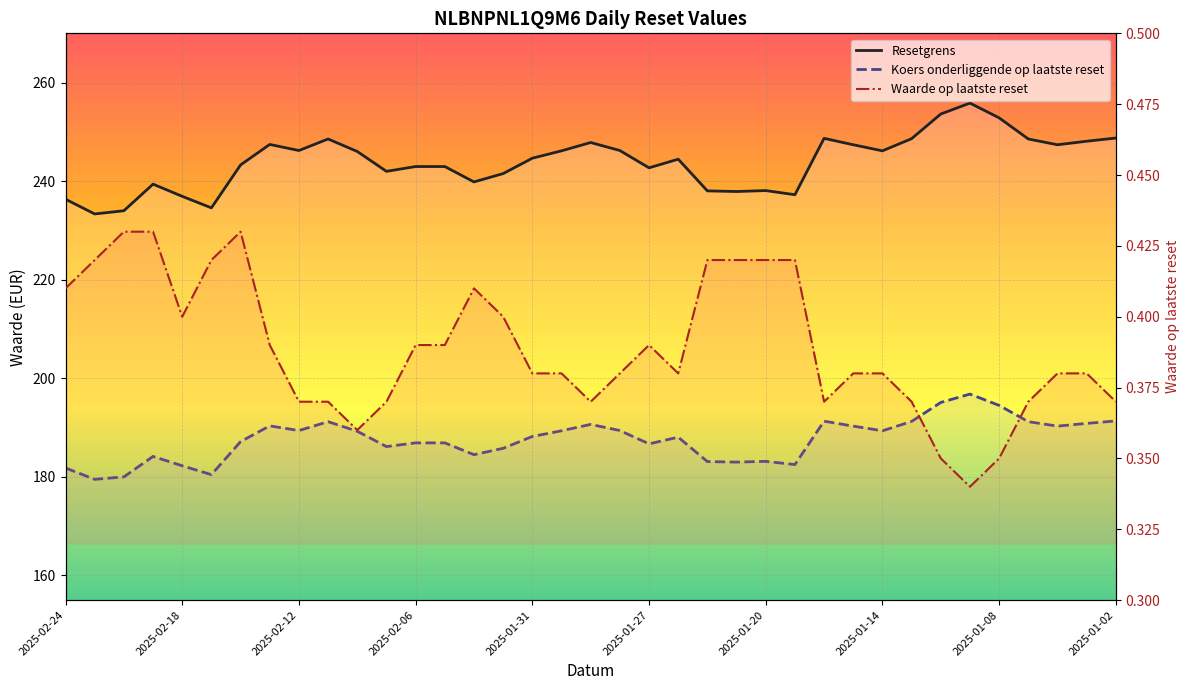

Reading left to right, transcribe all the data shown in this chart.

Resetgrens: 236.3	233.3	234.0	239.4	236.9	234.6	243.3	247.5	246.2	248.6	246.0	242.0	243.0	243.0	239.8	241.5	244.7	246.2	247.8	246.2	242.7	244.5	238.0	237.9	238.1	237.2	248.7	247.4	246.2	248.6	253.6	255.8	252.8	248.6	247.4	248.1	248.8
Koers onderliggende op laatste reset: 181.8	179.5	180.0	184.2	182.2	180.4	187.2	190.3	189.4	191.2	189.2	186.2	186.9	186.9	184.5	185.8	188.2	189.3	190.7	189.4	186.7	188.1	183.1	183.0	183.2	182.5	191.3	190.3	189.3	191.2	195.1	196.8	194.5	191.2	190.3	190.8	191.3
Waarde op laatste reset: 0.4	0.4	0.4	0.4	0.4	0.4	0.4	0.4	0.4	0.4	0.4	0.4	0.4	0.4	0.4	0.4	0.4	0.4	0.4	0.4	0.4	0.4	0.4	0.4	0.4	0.4	0.4	0.4	0.4	0.4	0.3	0.3	0.3	0.4	0.4	0.4	0.4